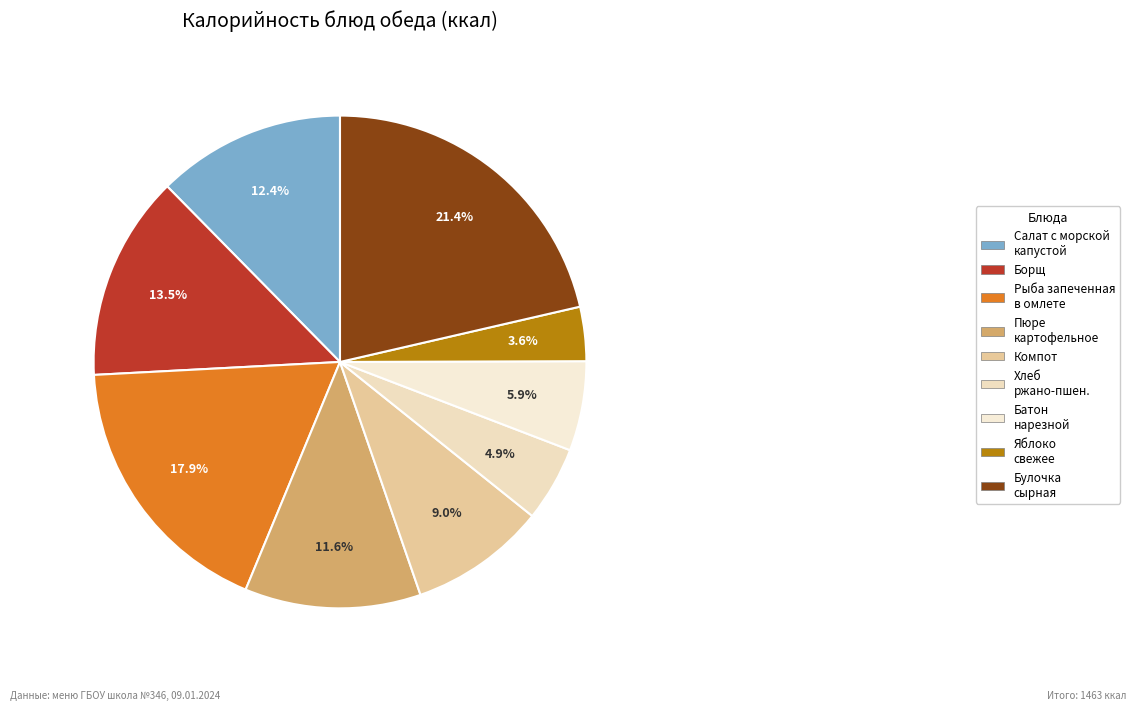

Count the number of slices in the pie.

9